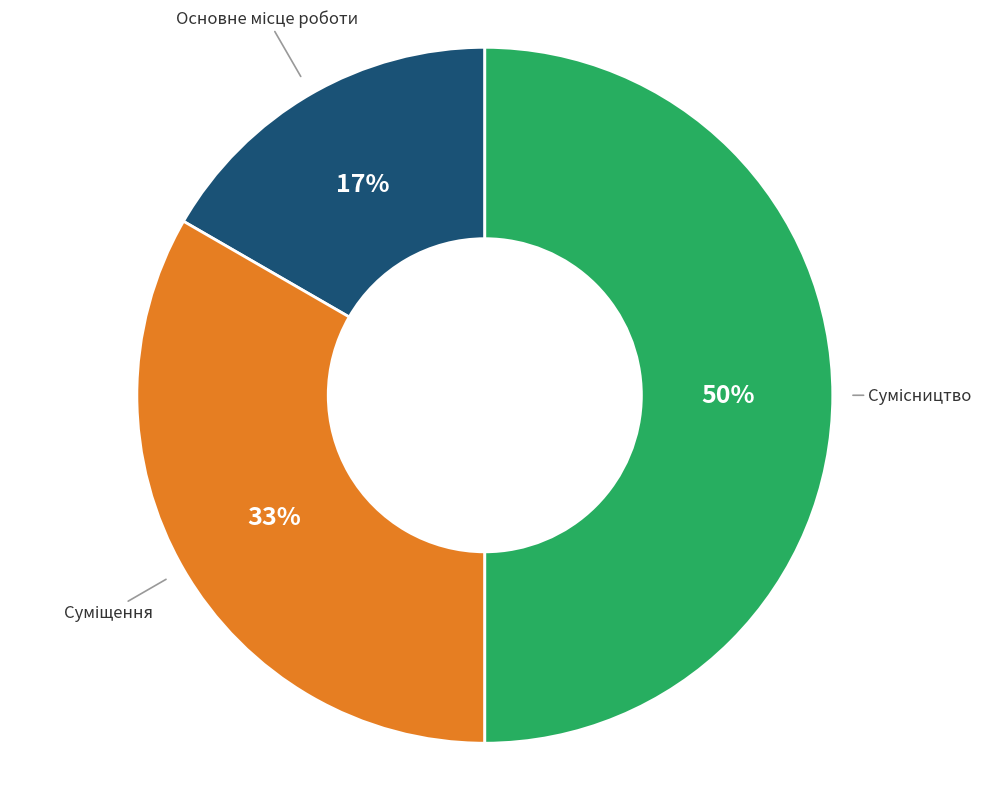

To the nearest percent, what is the average slice percentage?

33%